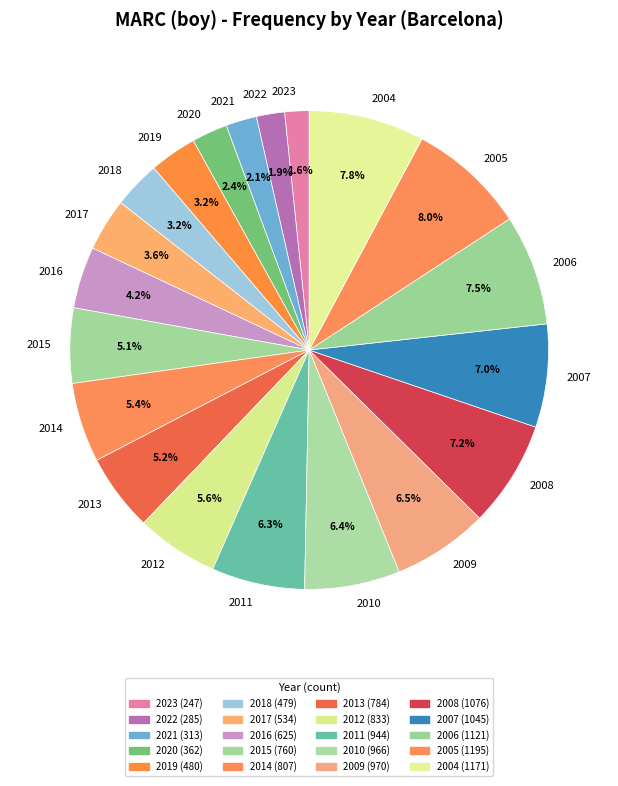

Which has a higher value, 2012 or 2017?

2012